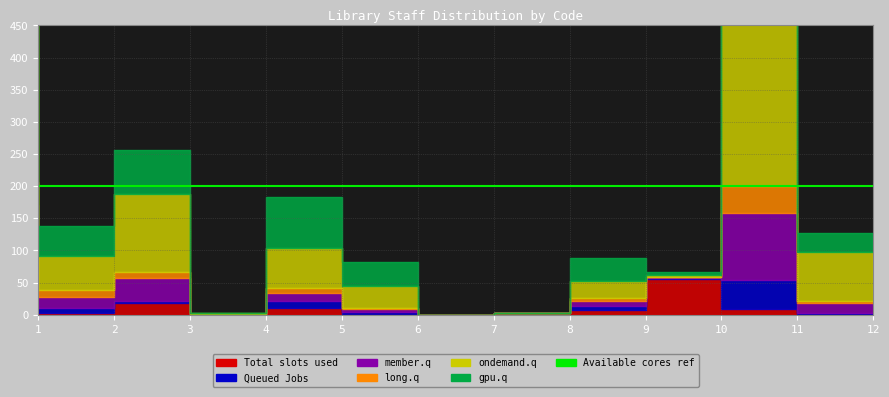

Between 10 and 12, which series saw the biggest shift?

ondemand.q (col_16)